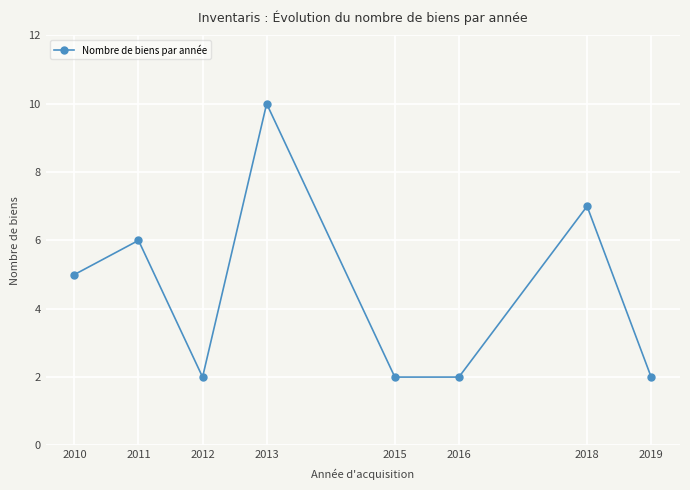

The value at 2010 is 8. True or false?

False